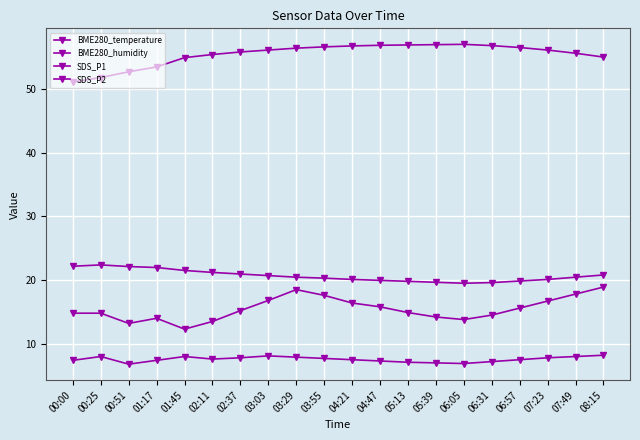

How many categories are shown in the chart?

20